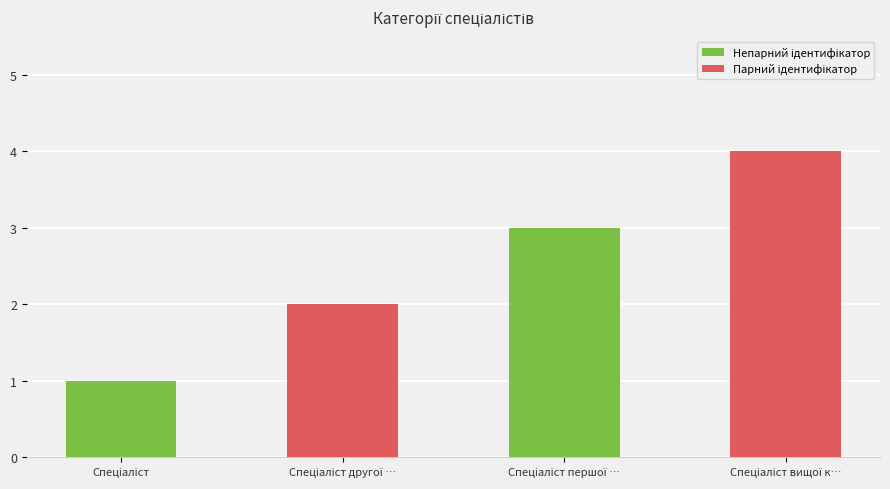

What is the difference between the maximum and minimum values?

3